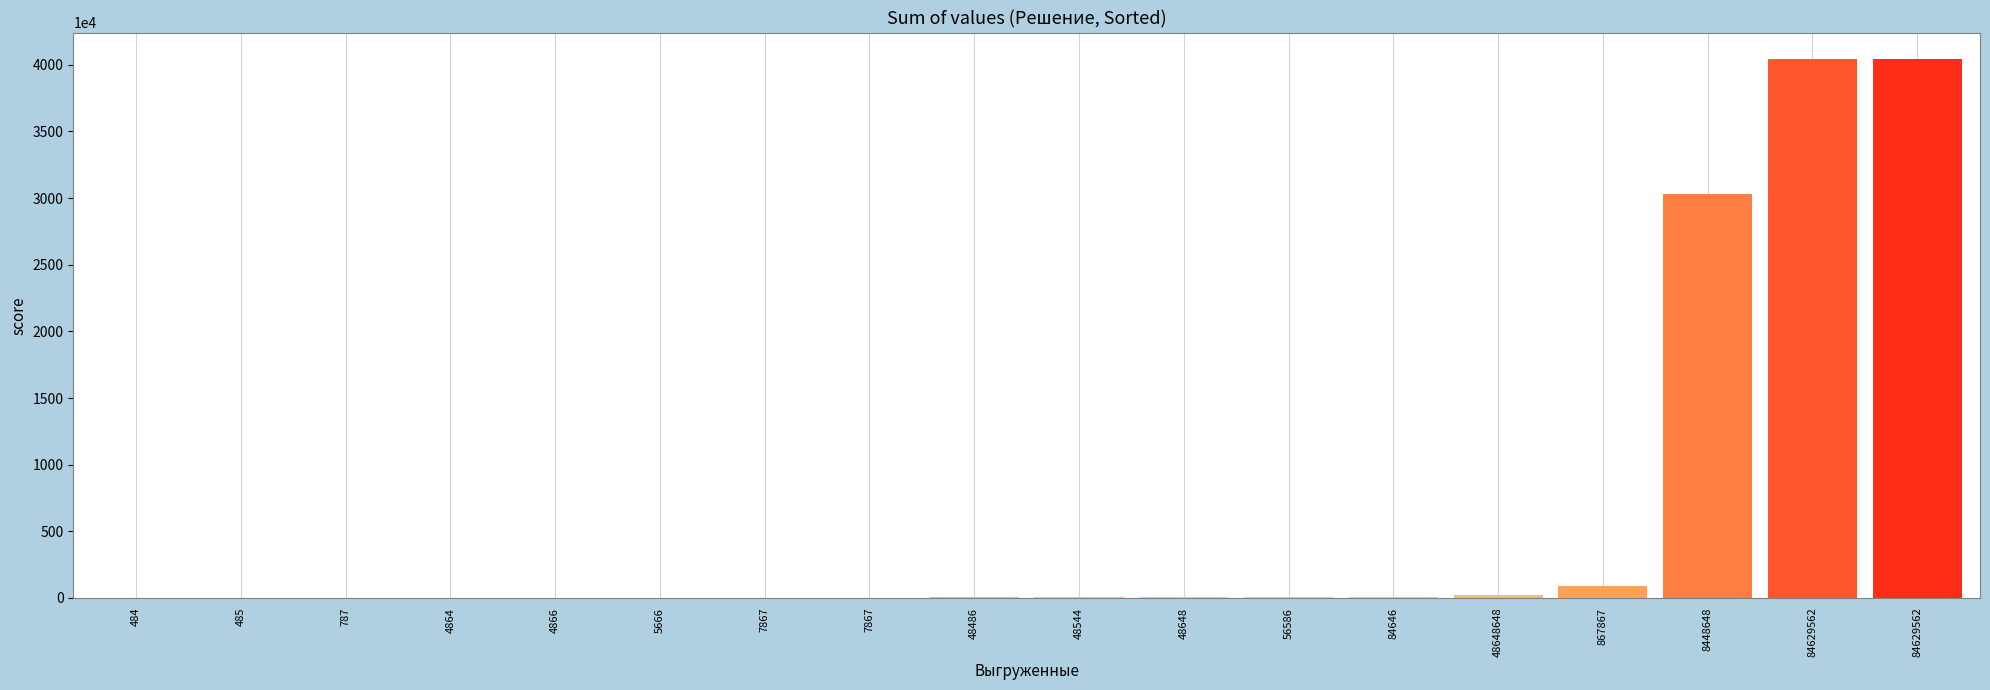

Reading left to right, extract all data points from this chart.

484	485	787	4864	4866	5666	7867	7867	48486	48544	48648	56586	84646	202020	867867	30303030	40404040	40404040